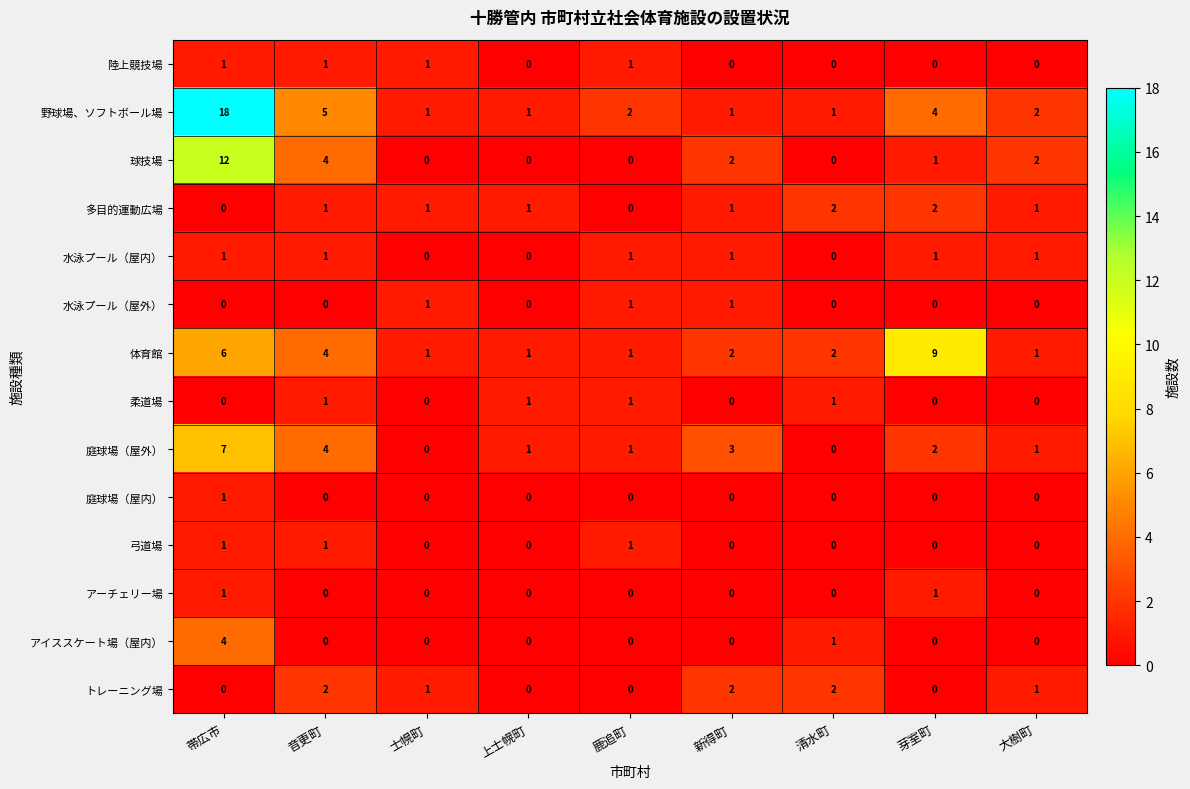

What is the greatest value displayed?

18